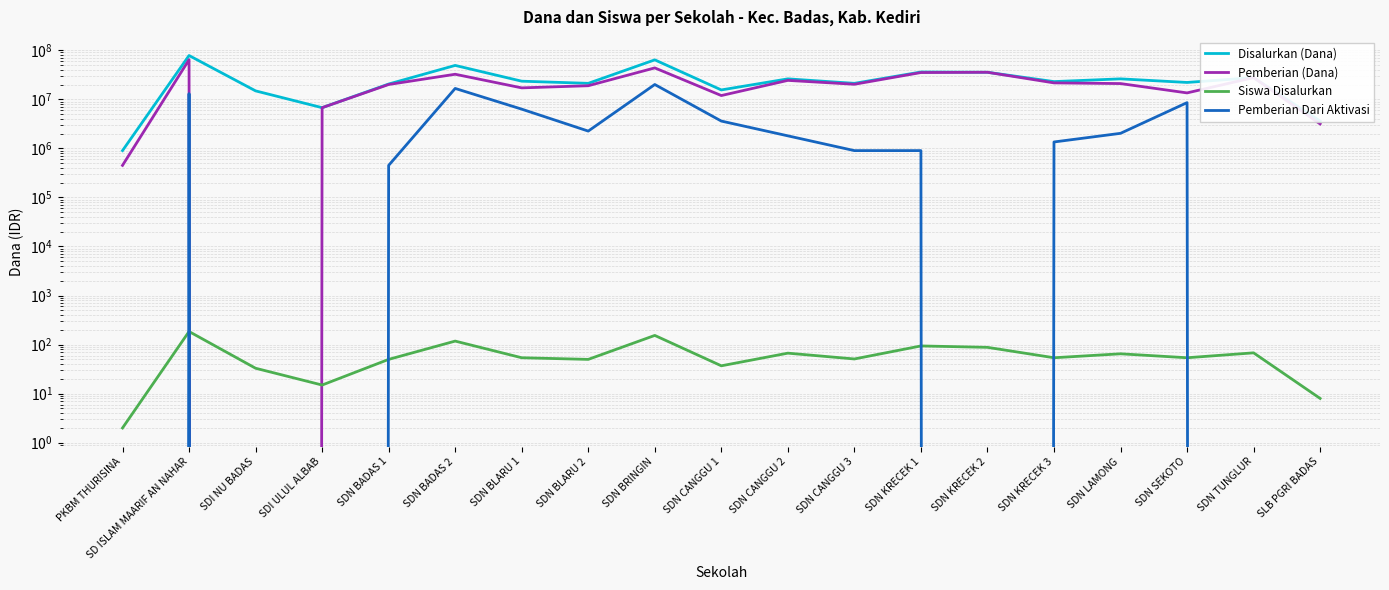

Is the value of Pemberian Dari Aktivasi at SDN BLARU 2 greater than the value of Disalurkan (Dana) at SDN BADAS 1?

No